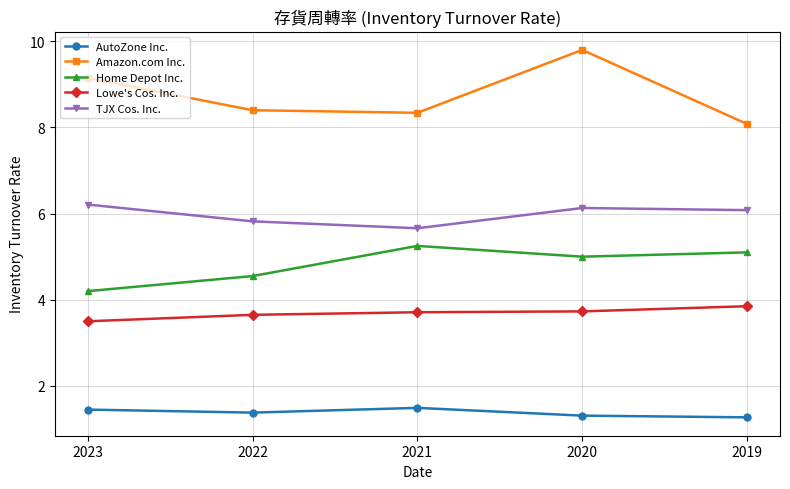

What is the approximate value of Lowe's Cos. Inc. at 2021?

3.7